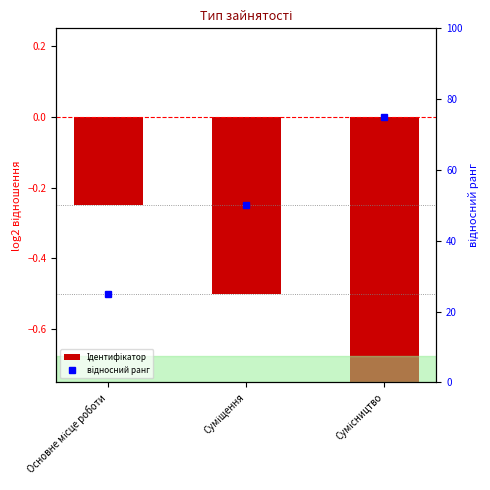

What is the minimum value for відносний ранг?

25.0